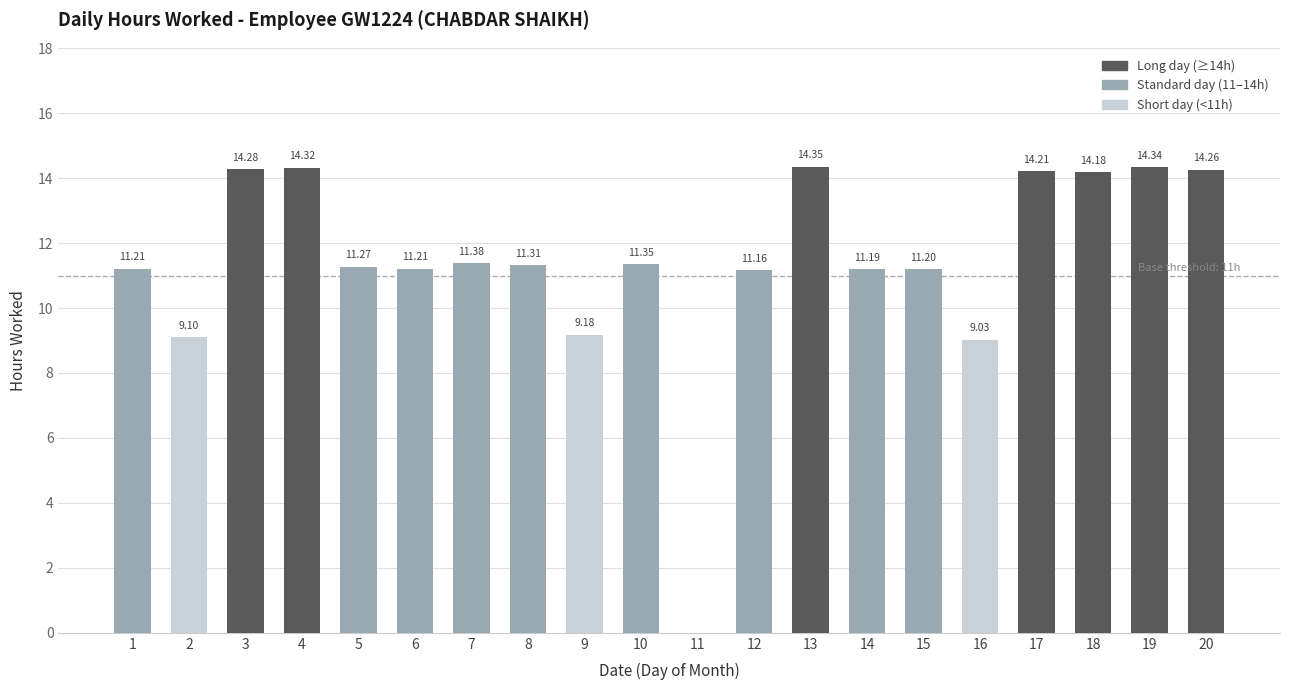

What is the average value?

11.4